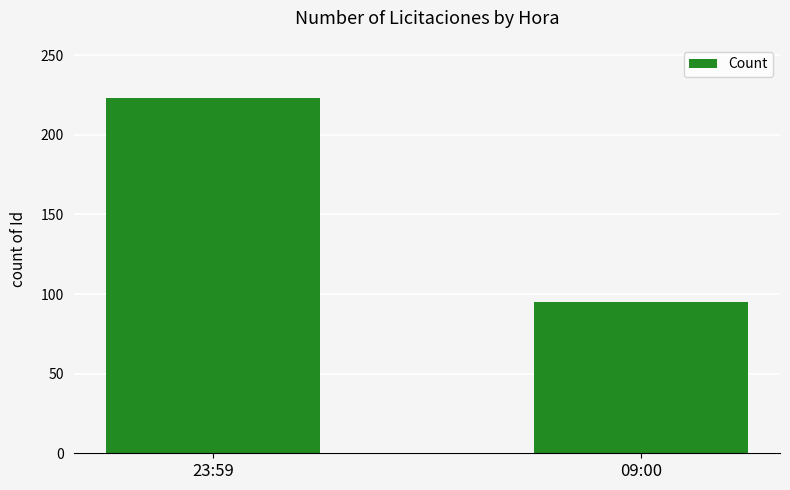

Is it true that the value at 09:00 is 45?

False